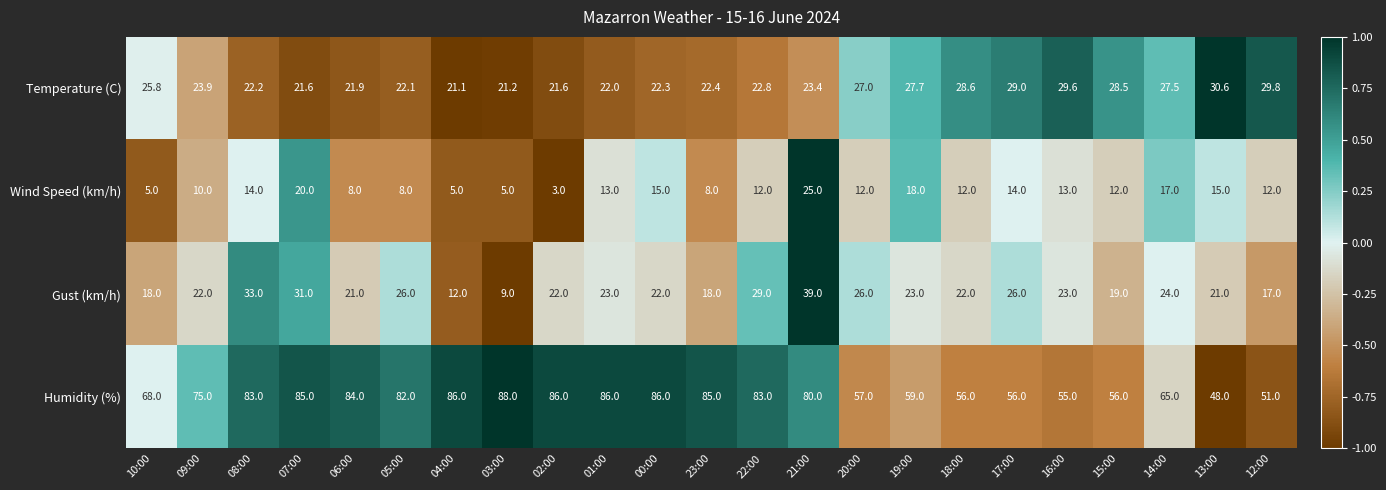

The value of Humidity (%) at 20:00 is 27.9. True or false?

False